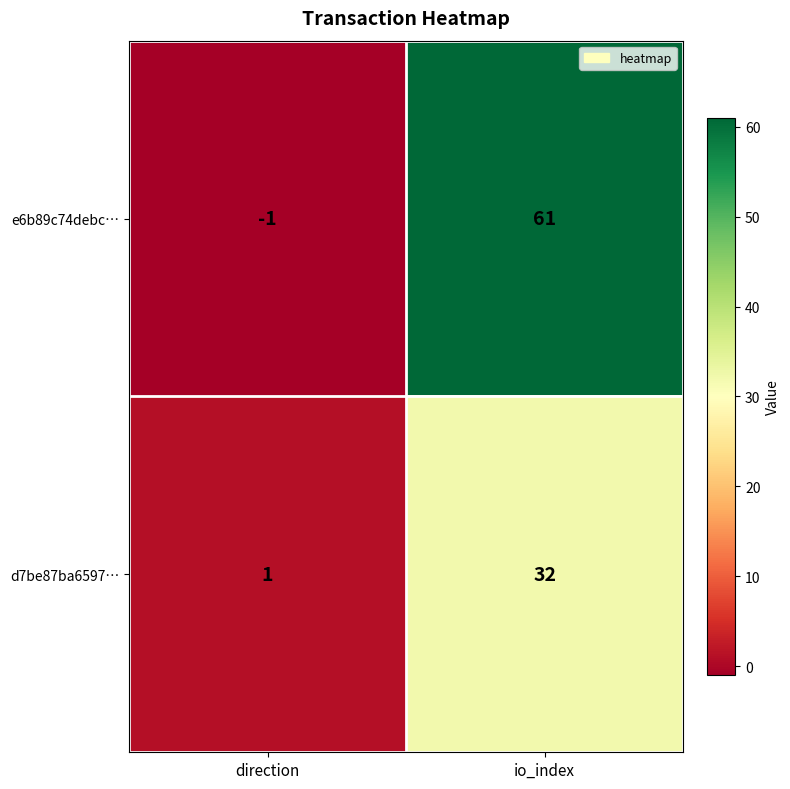

Is it true that d7be87ba6597… equals 32 at io_index?

True